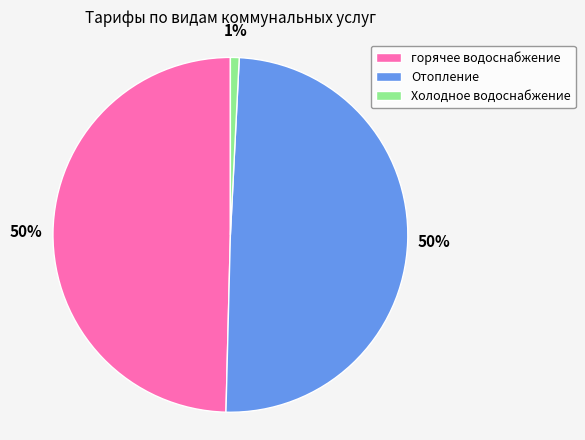

To the nearest percent, what portion does Холодное водоснабжение represent?

1%